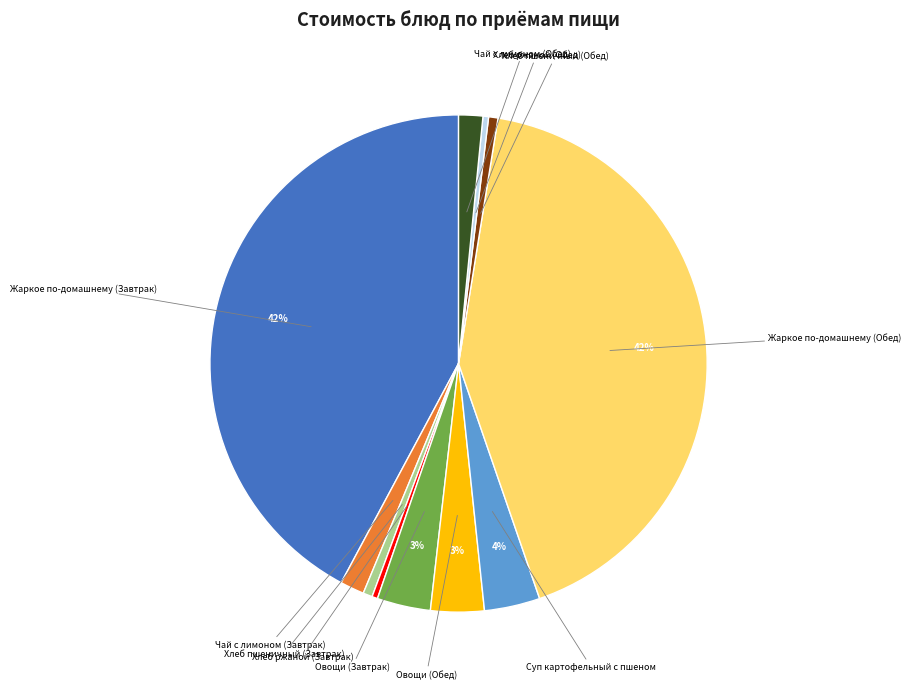

How many slices are in this pie chart?

11